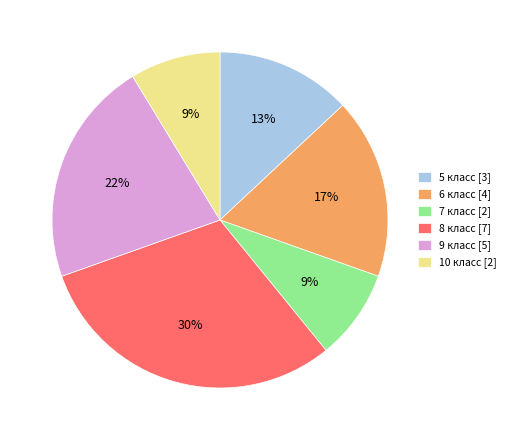

True or false: 7 класс accounts for 9% of the total.

True